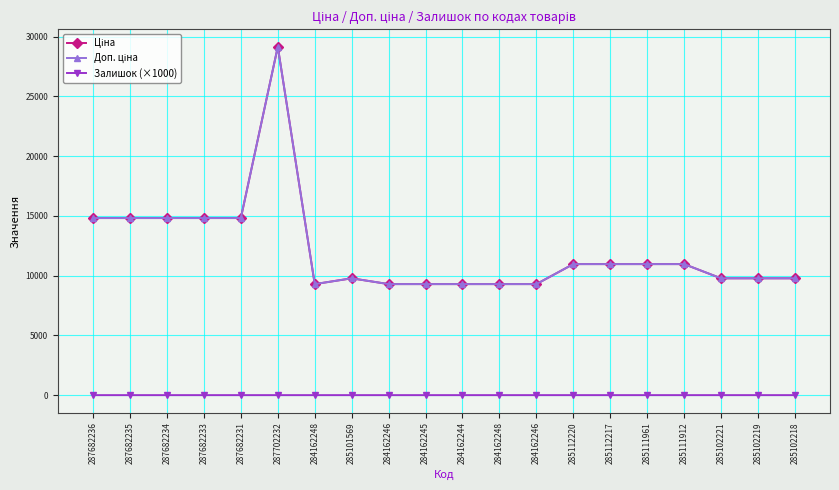

Count the Залишок (×1000) values in the range 0 to 1.

20